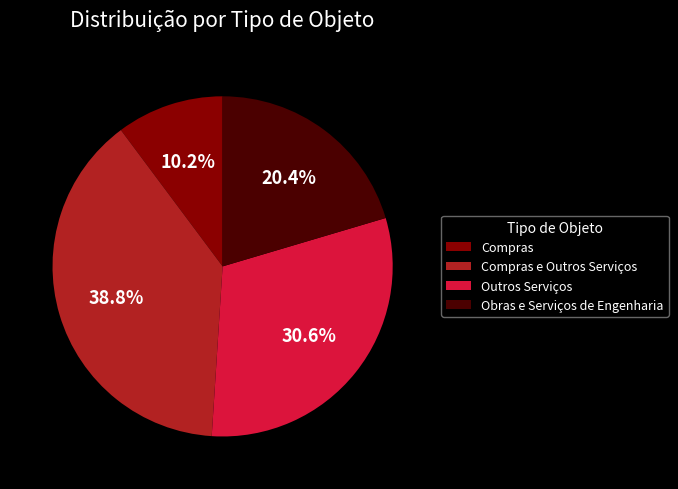

To the nearest percent, what is the difference between the largest and smallest slice percentages?

29%